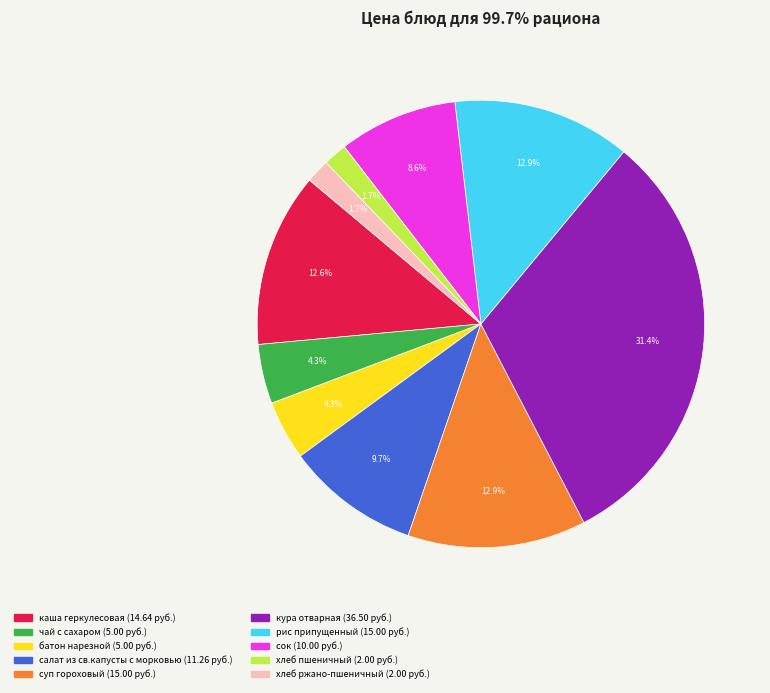

How many slices are in this pie chart?

10